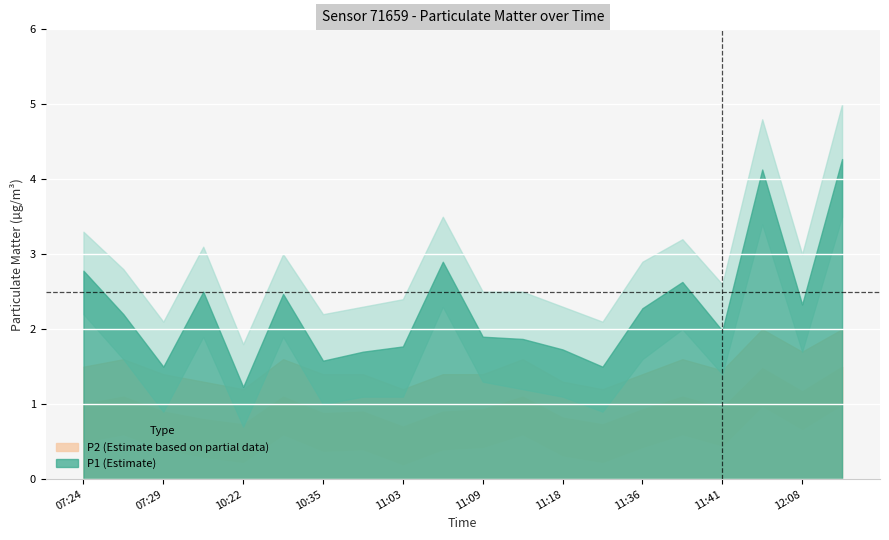

What is the spread (max minus min) of values at 11:32?

0.8